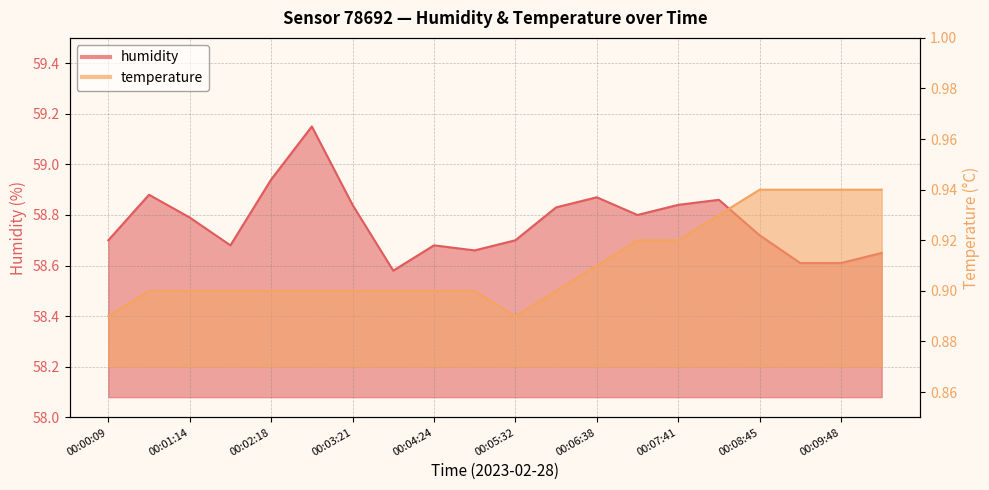

Which category has the highest value in the humidity series?

00:02:50